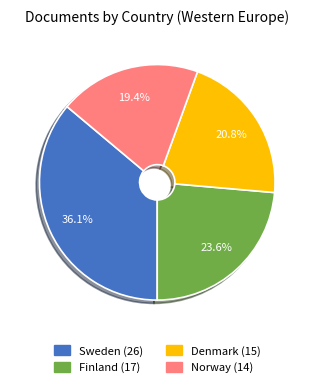

To the nearest percent, what is the average slice percentage?

25%